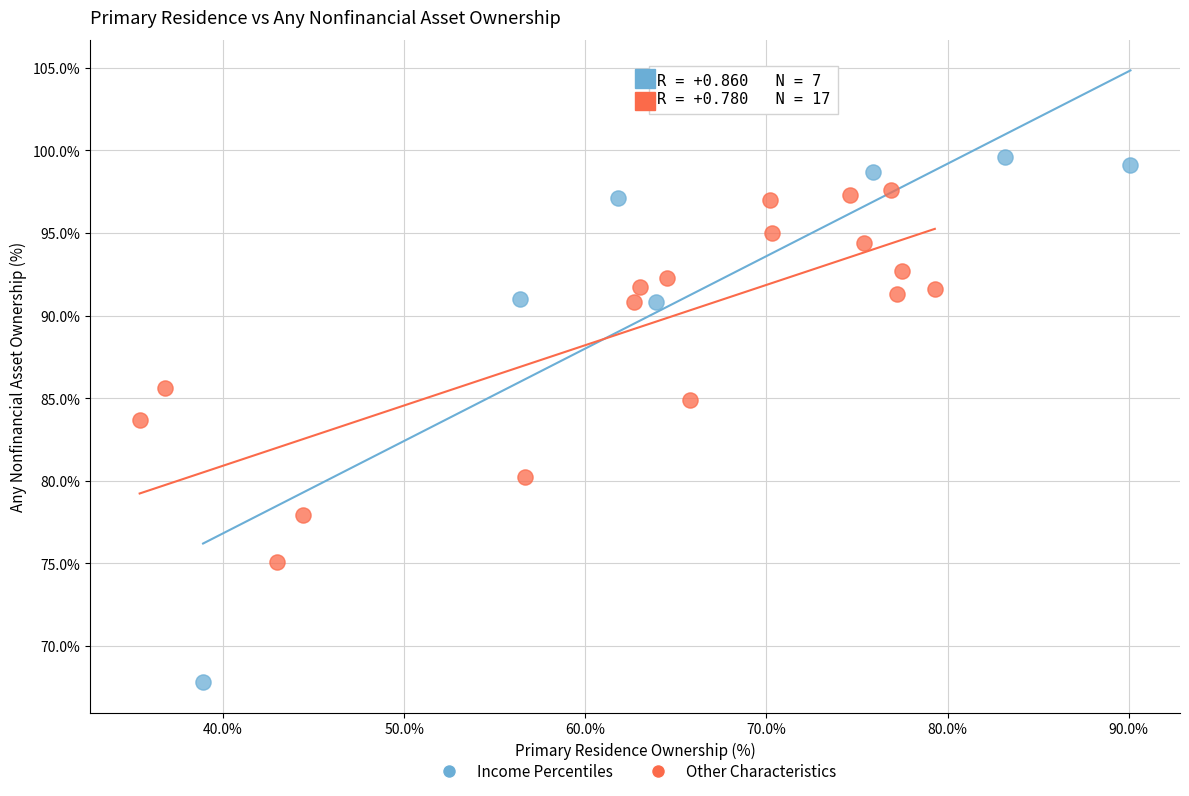

Which series reaches the minimum Y coordinate?

Income Percentiles